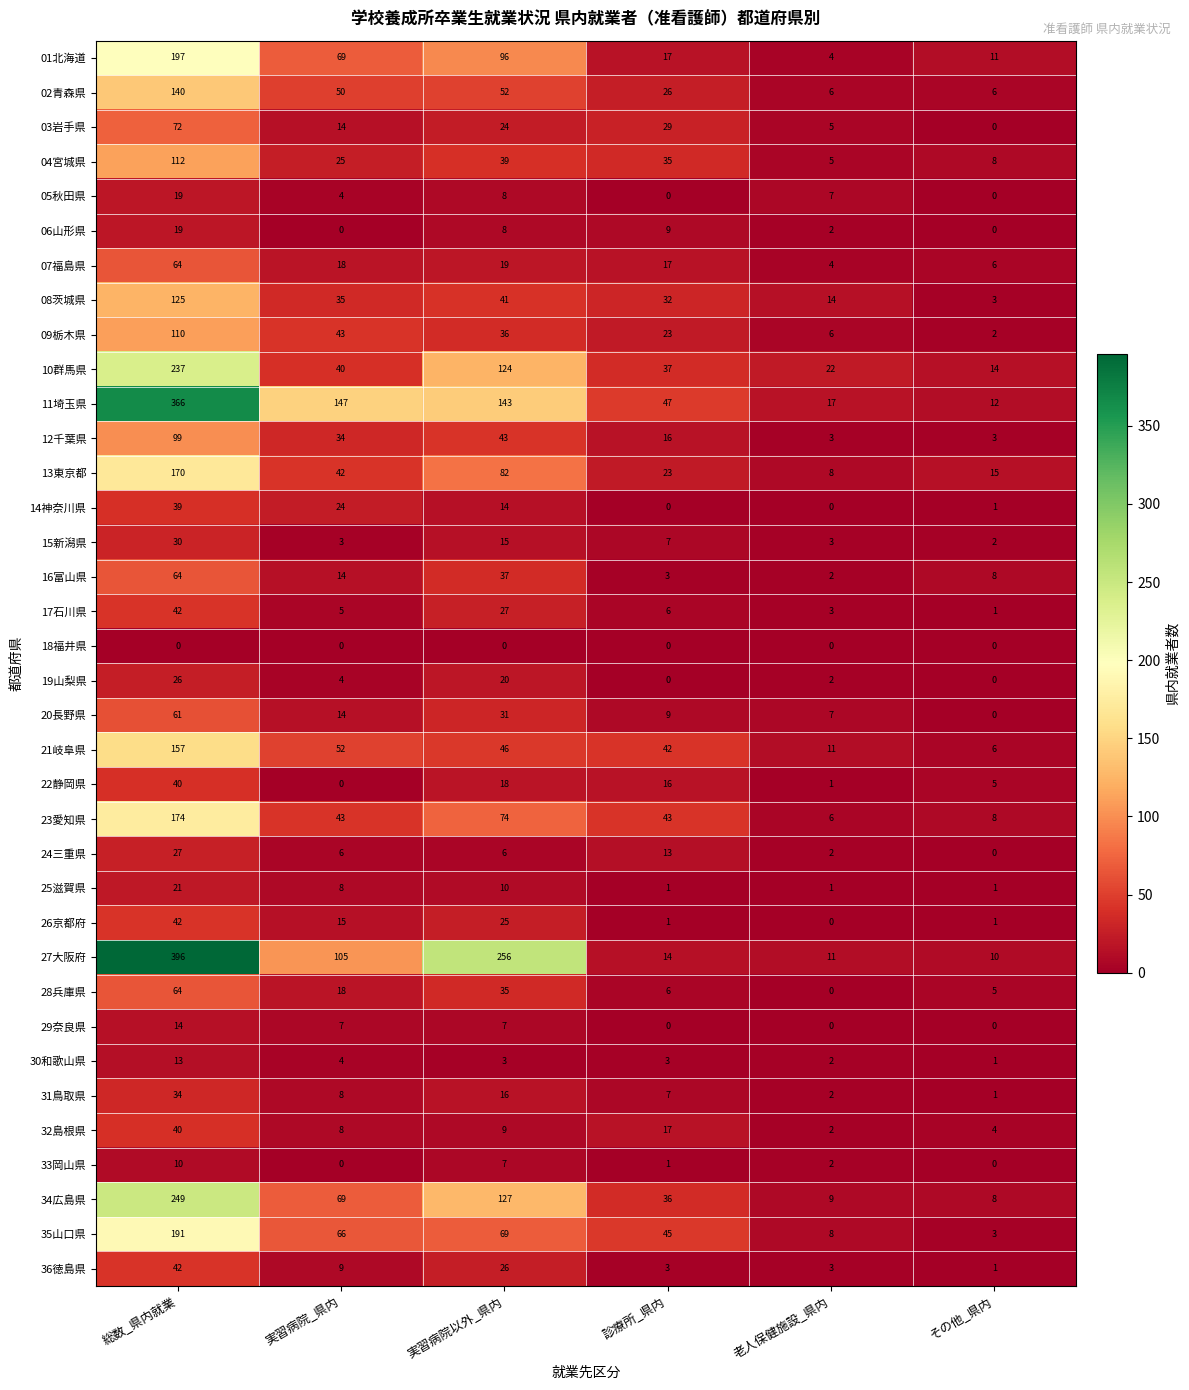

What is the difference between the highest and lowest values at 実習病院_県内?

147